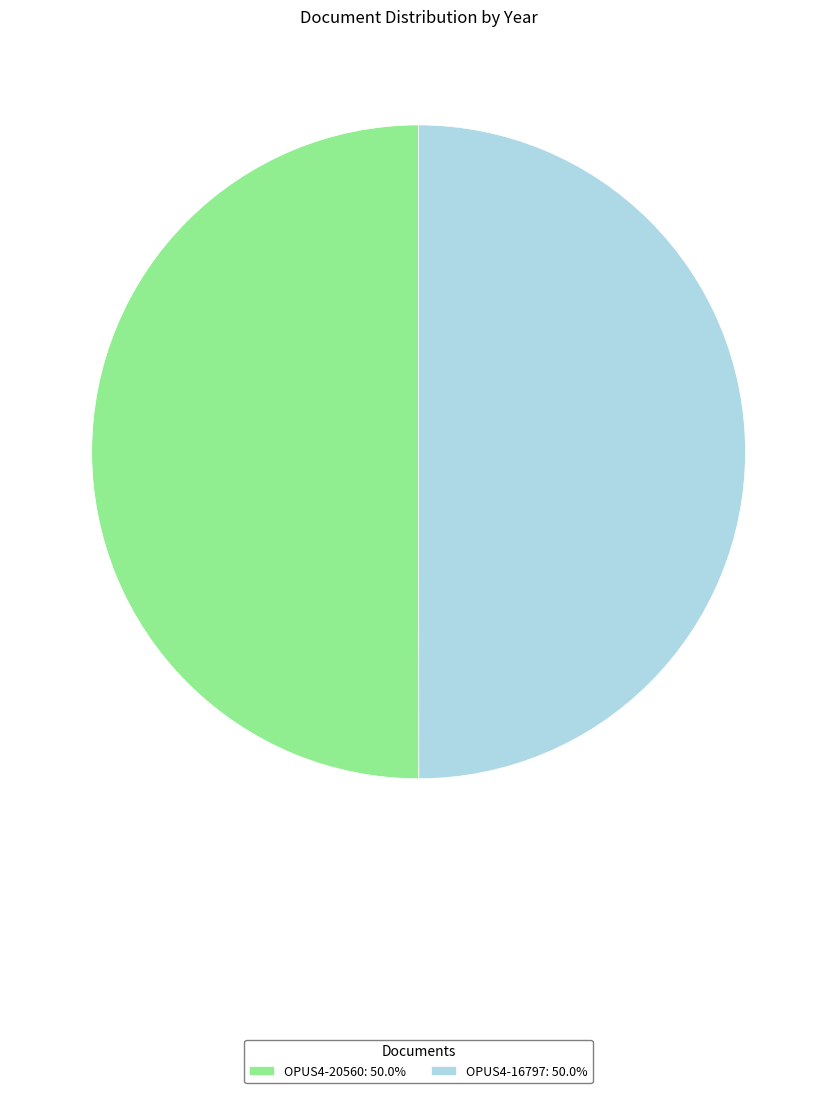

Do OPUS4-16797: 50.0% and OPUS4-20560: 50.0% together represent more than half of the pie?

Yes